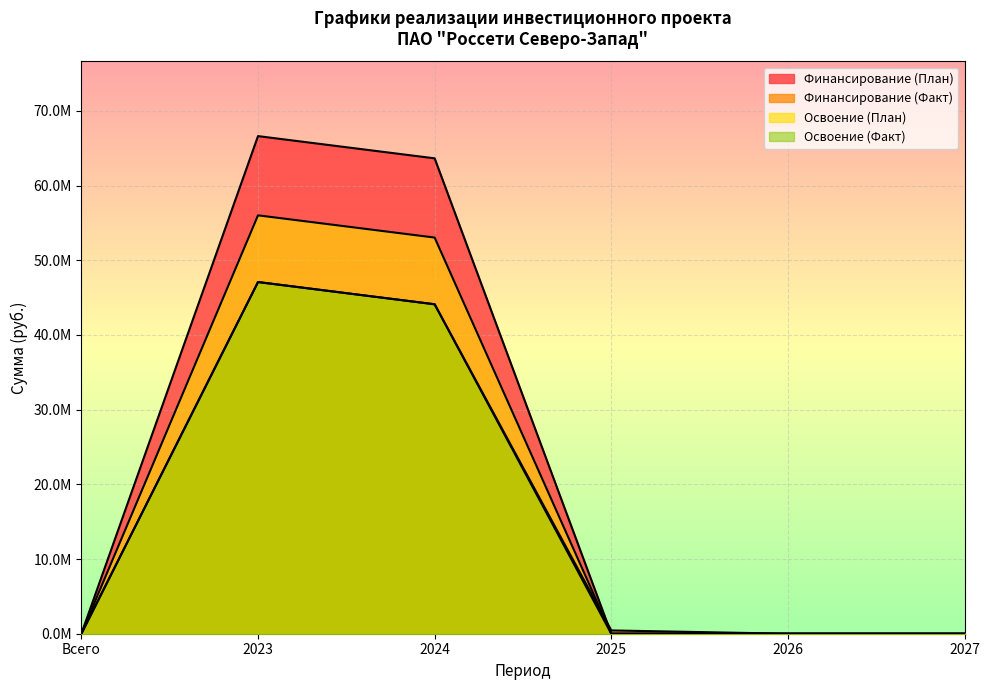

True or false: Освоение (Факт) has more than 2 points higher than both neighbors.

False